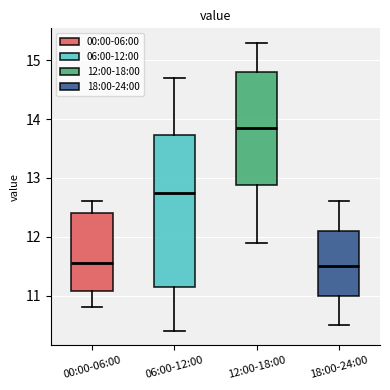

Reading left to right, read every box against the y-axis: the position of its median line, the range the box covers, and the ends of its whiskers. The values are not printed on the chart, so give them approximately, as read against the axis.

00:00-06:00: median 11.6, box 11.1 to 12.4, whiskers 10.8 to 12.6
06:00-12:00: median 12.8, box 11.2 to 13.7, whiskers 10.4 to 14.7
12:00-18:00: median 13.9, box 12.9 to 14.8, whiskers 11.9 to 15.3
18:00-24:00: median 11.5, box 11.0 to 12.1, whiskers 10.5 to 12.6